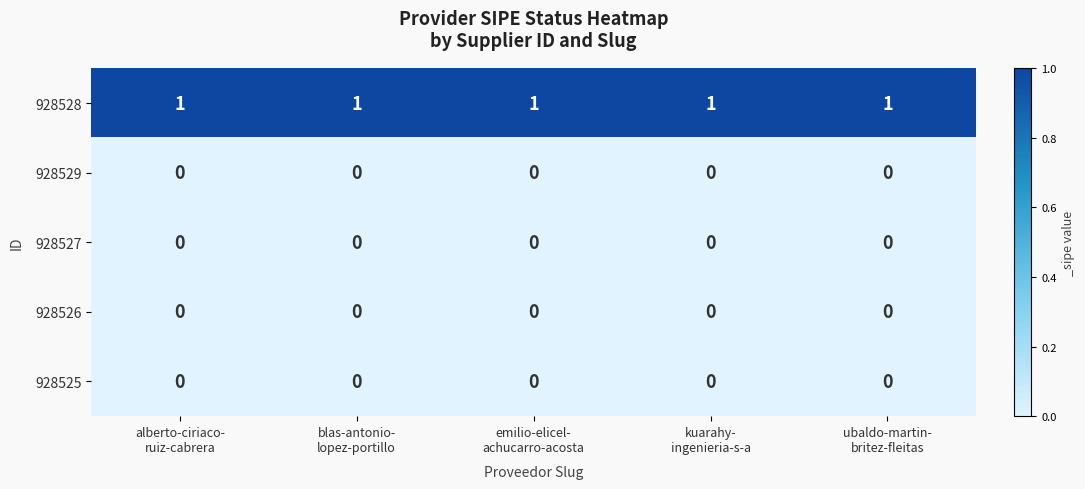

At how many categories does at least one series exceed 0?

5